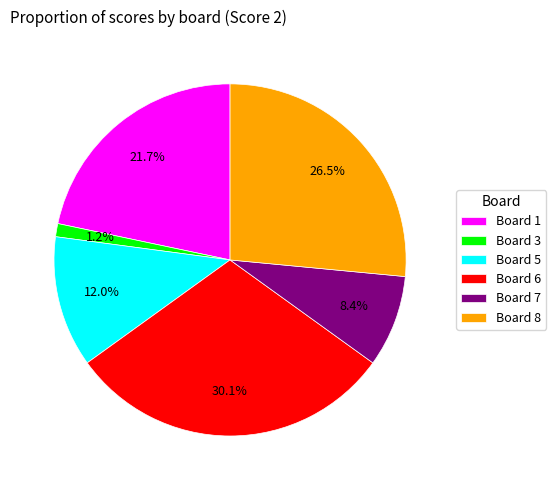

How many slices are in this pie chart?

6